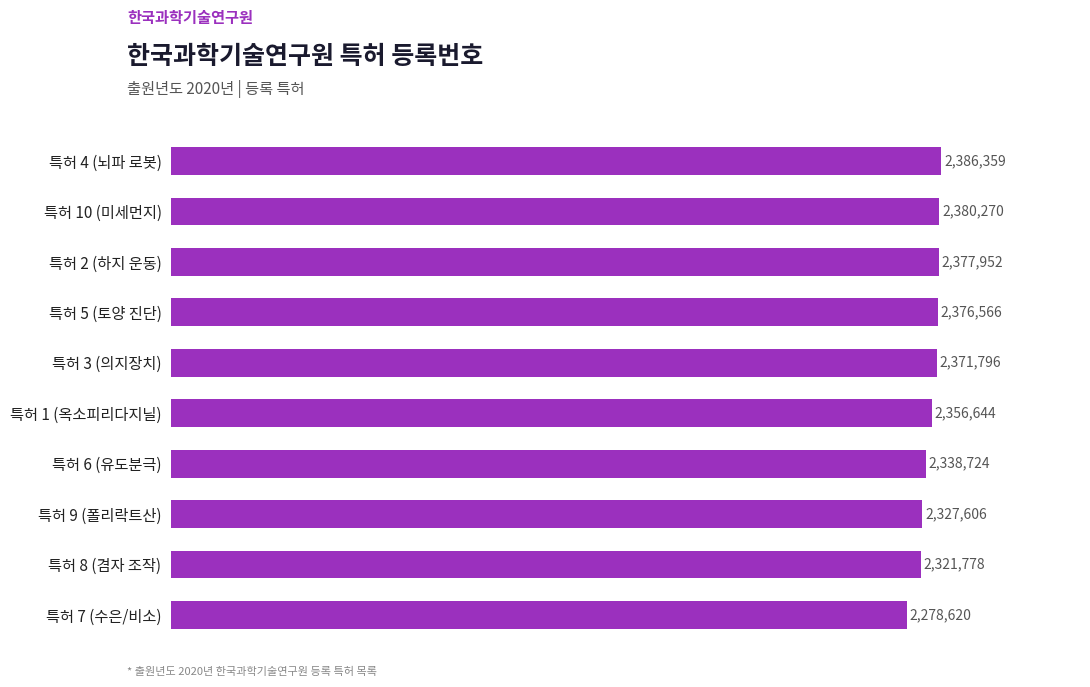

Where is the data nearest to the value 2332489?

특허 9 (폴리락트산)